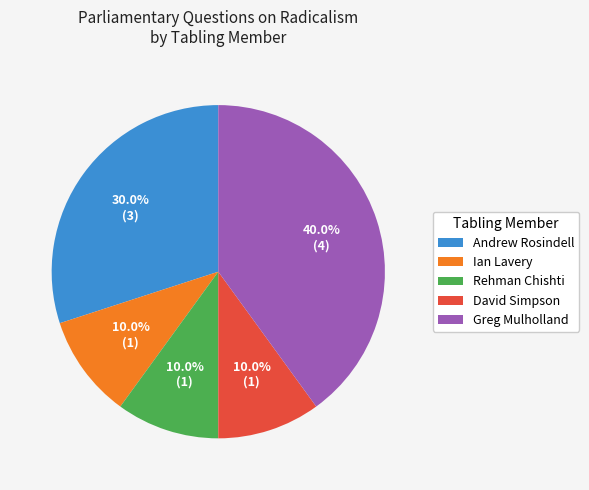

Does David Simpson represent more than half of the total?

No